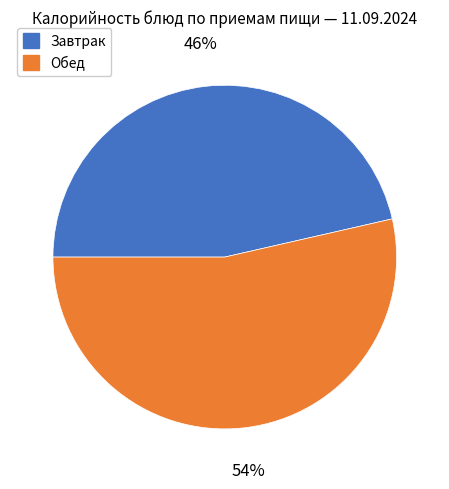

To the nearest percent, what is the average slice percentage?

50%